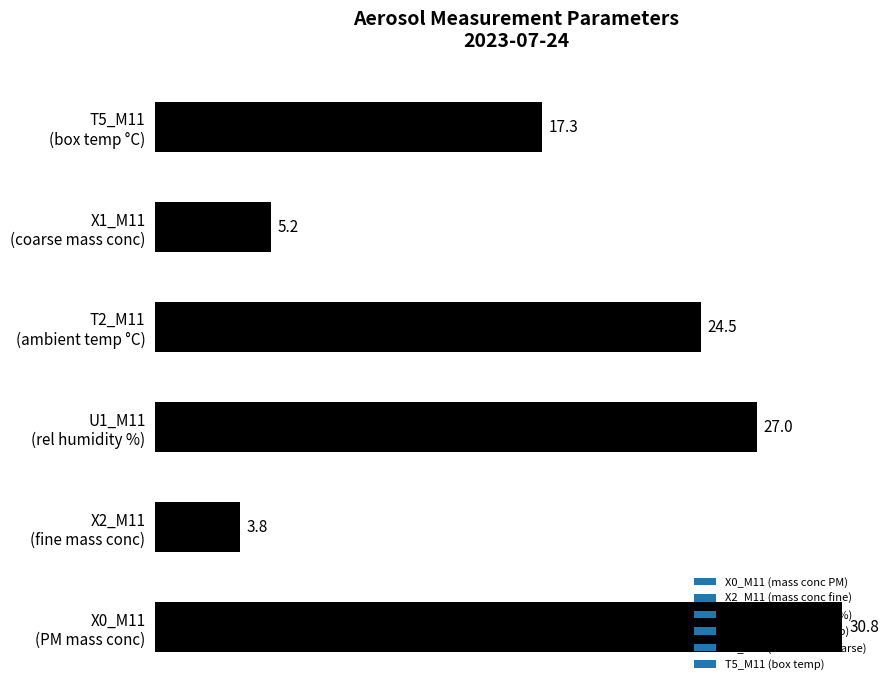

What is the average value?

18.1